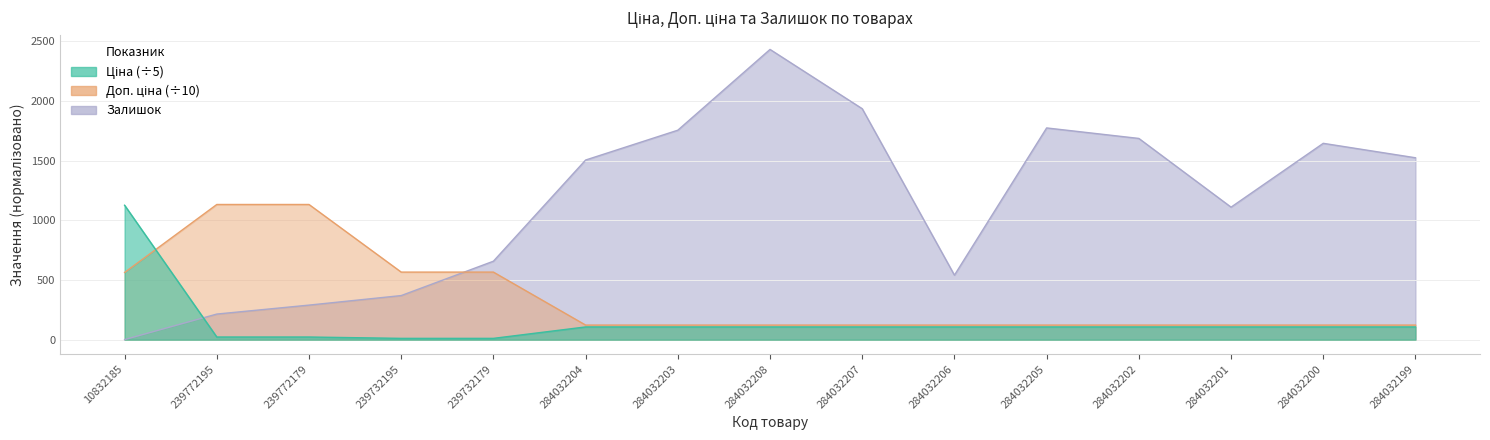

What is the average value of the Ціна series?

151.1